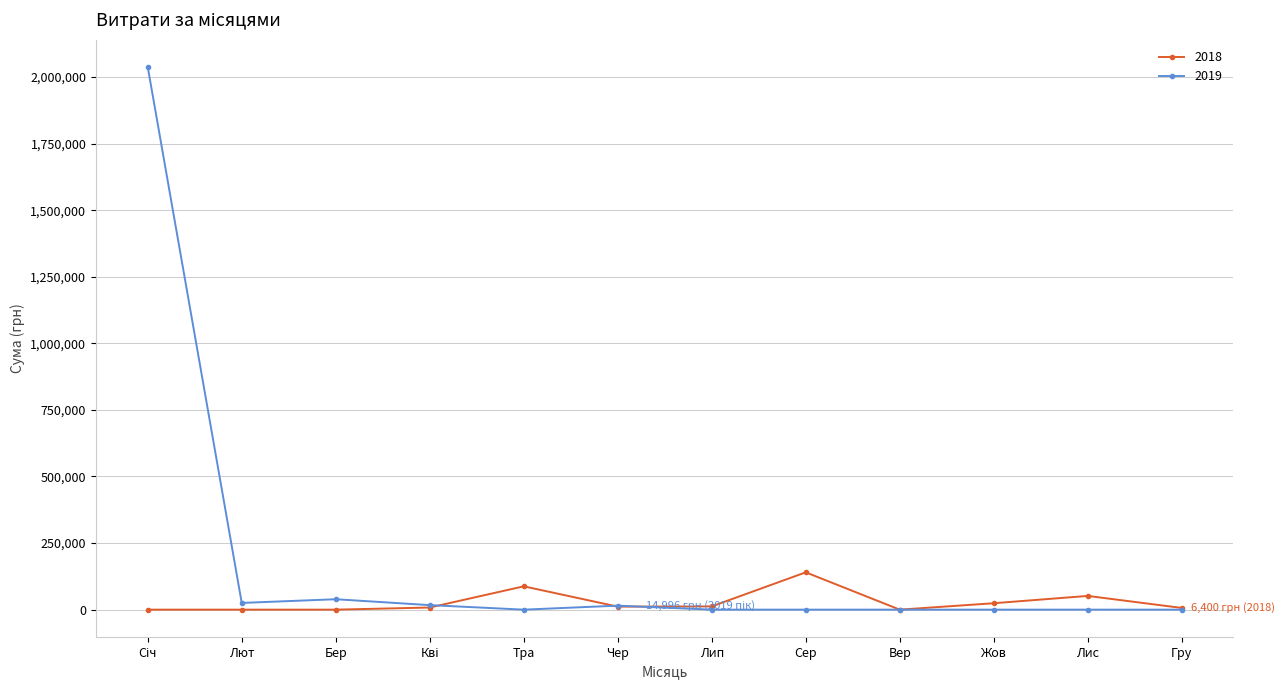

Which series has the largest range (max minus min)?

2019